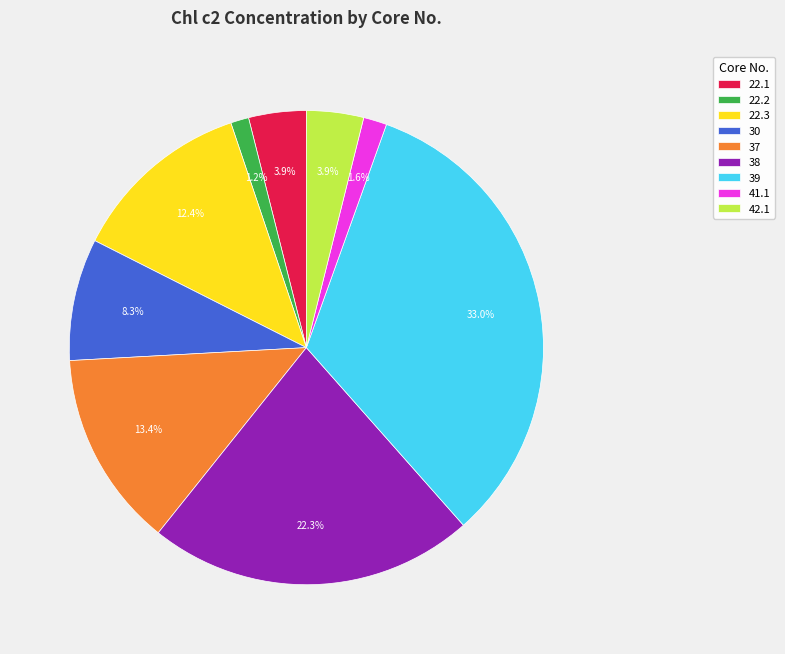

To the nearest percent, what is the combined percentage of 22.3 and 30?

21%